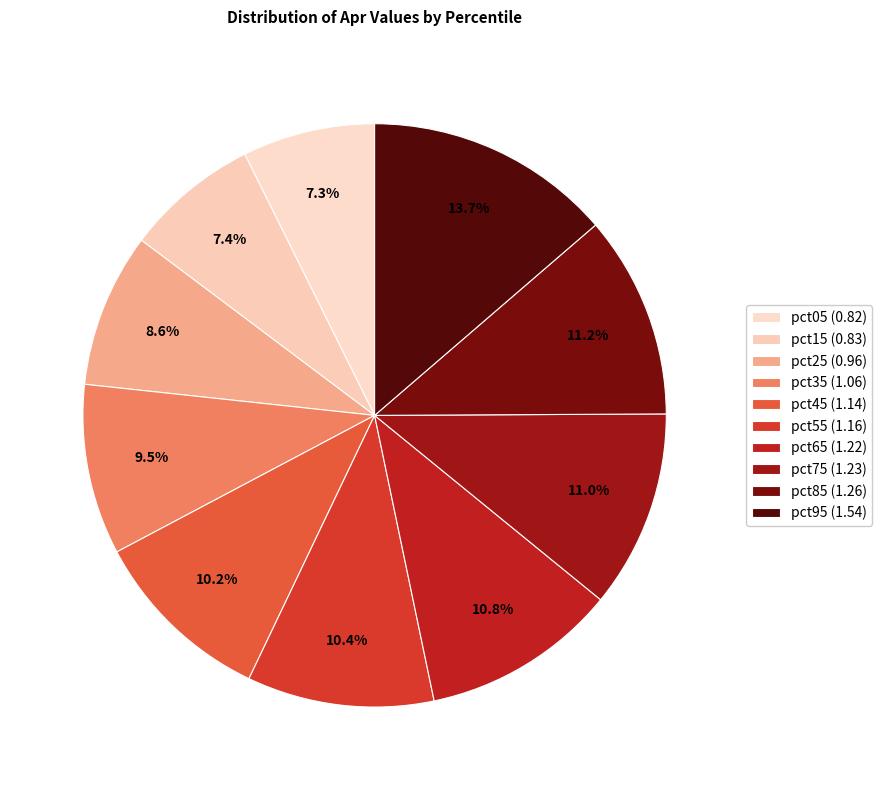

Count the number of slices in the pie.

10